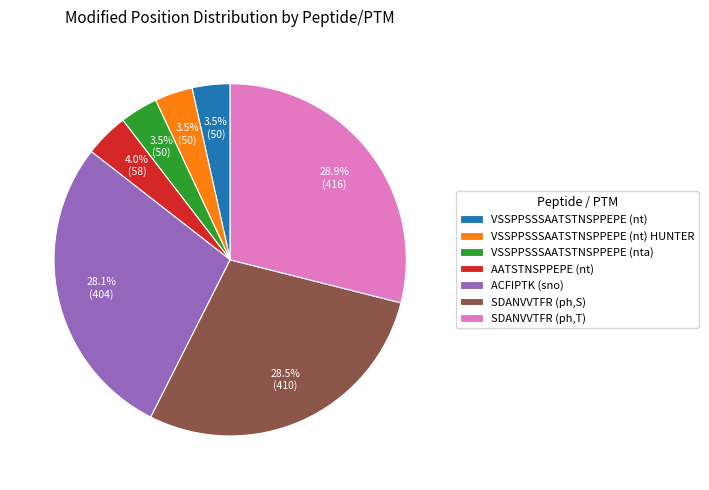

True or false: SDANVVTFR (ph,T) accounts for 29% of the total.

True